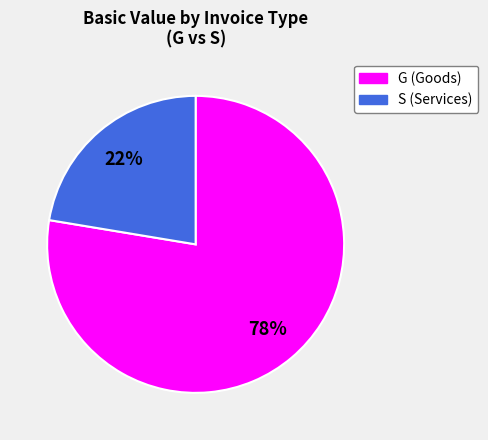

Is there a majority slice in this chart?

Yes